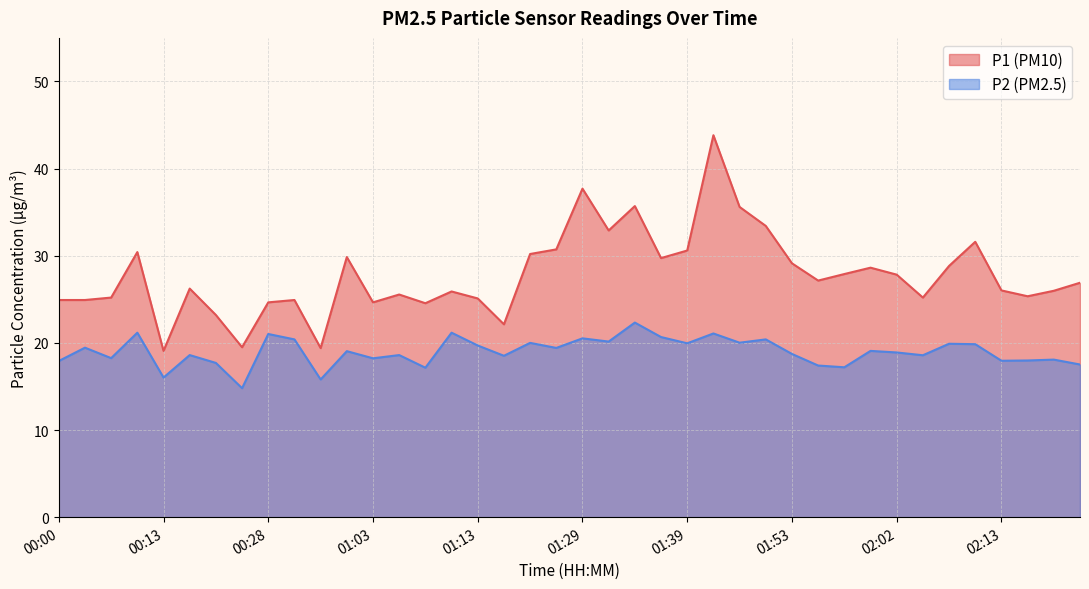

What is the total value across all series at 00:05?

43.5